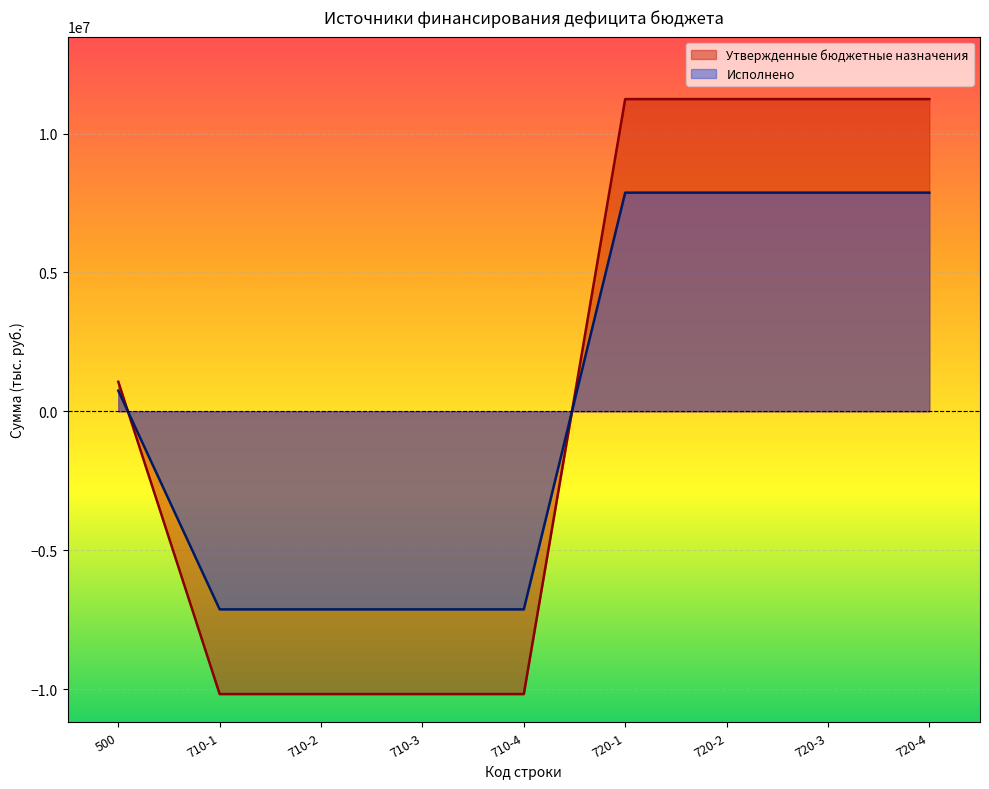

The value of Исполнено at 710-2 is -10318326.9. True or false?

False